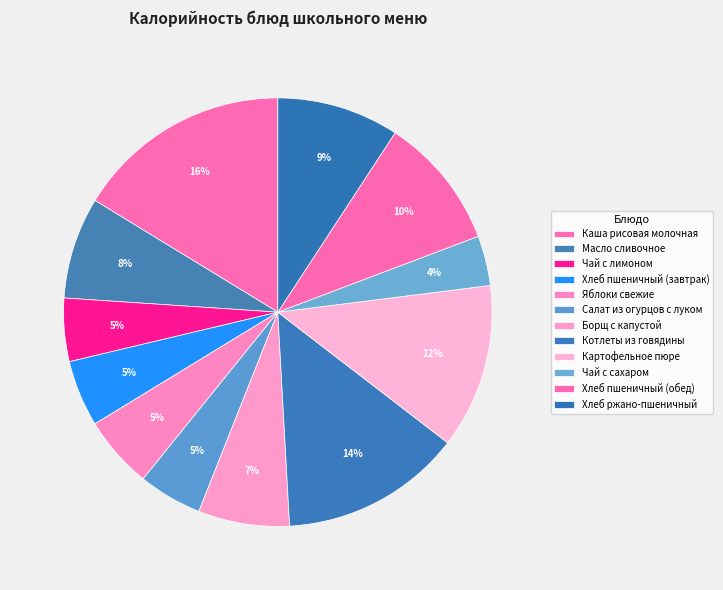

Is the sum of Борщ с капустой and Масло сливочное greater than half?

No